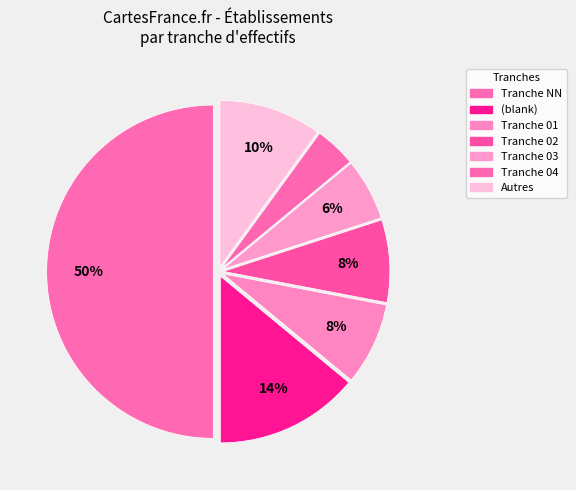

Count the number of slices in the pie.

7